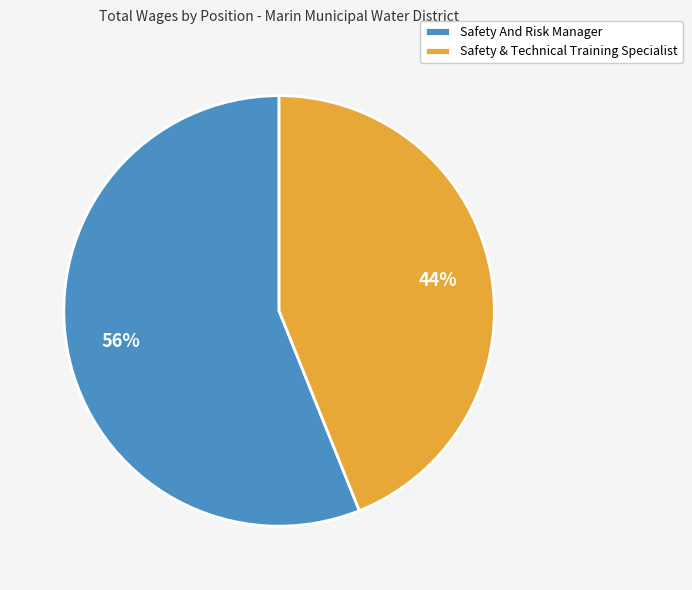

True or false: Safety And Risk Manager accounts for 49% of the total.

False